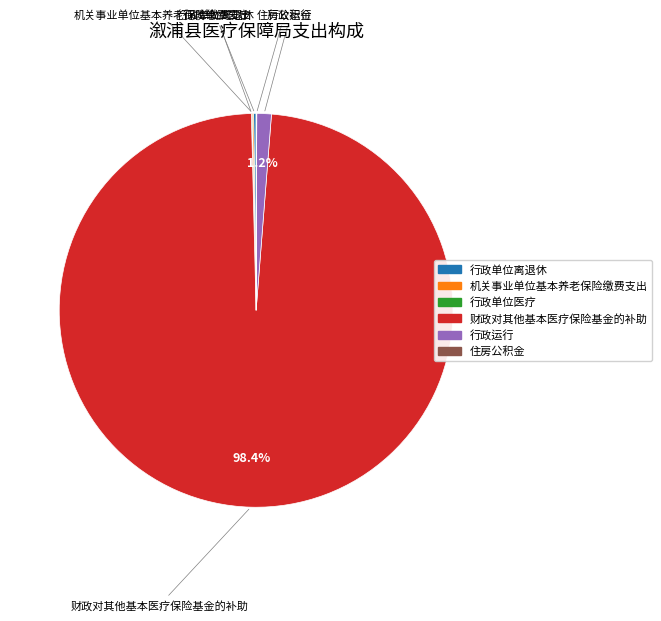

What percentage is the 行政运行 slice, to the nearest percent?

1%